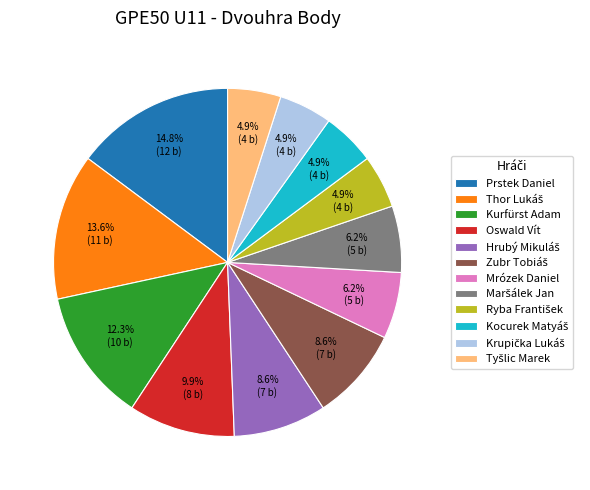

How many slices are in this pie chart?

12